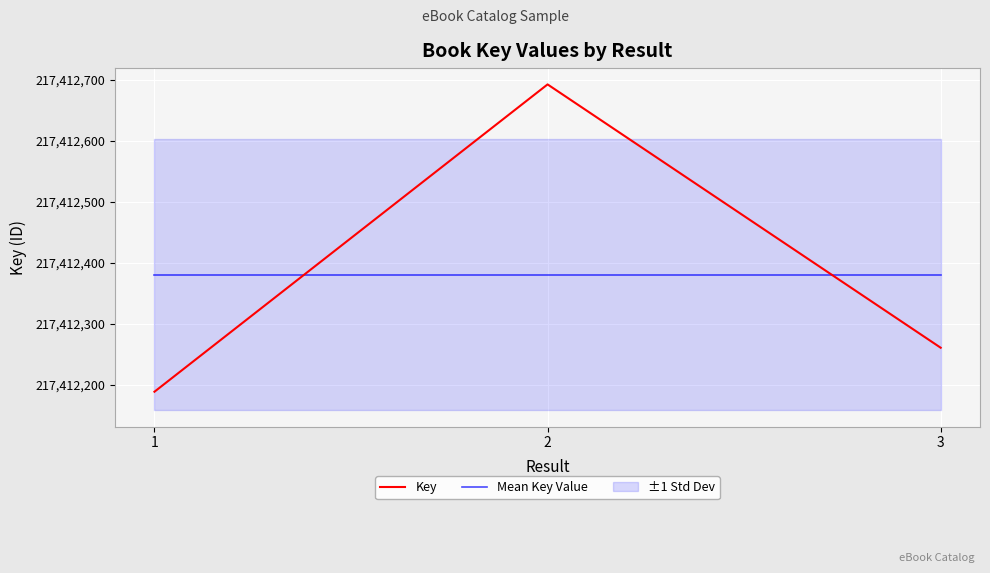

The value of Mean Key Value at 2 is 217412380.7. True or false?

True